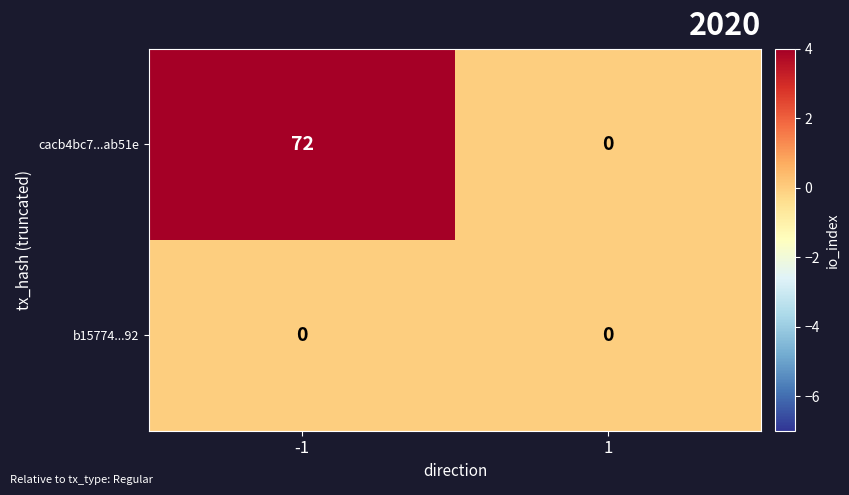

What is the total value across all series at -1?

72